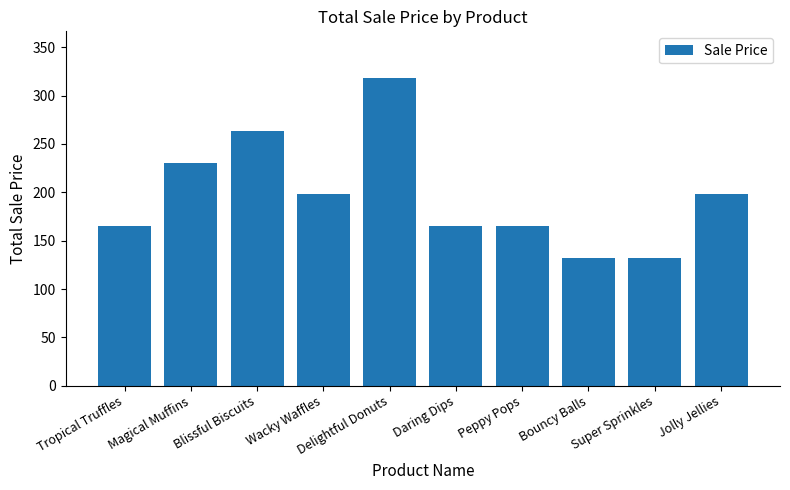

What is the sum of the values at Jolly Jellies and Bouncy Balls?

329.7